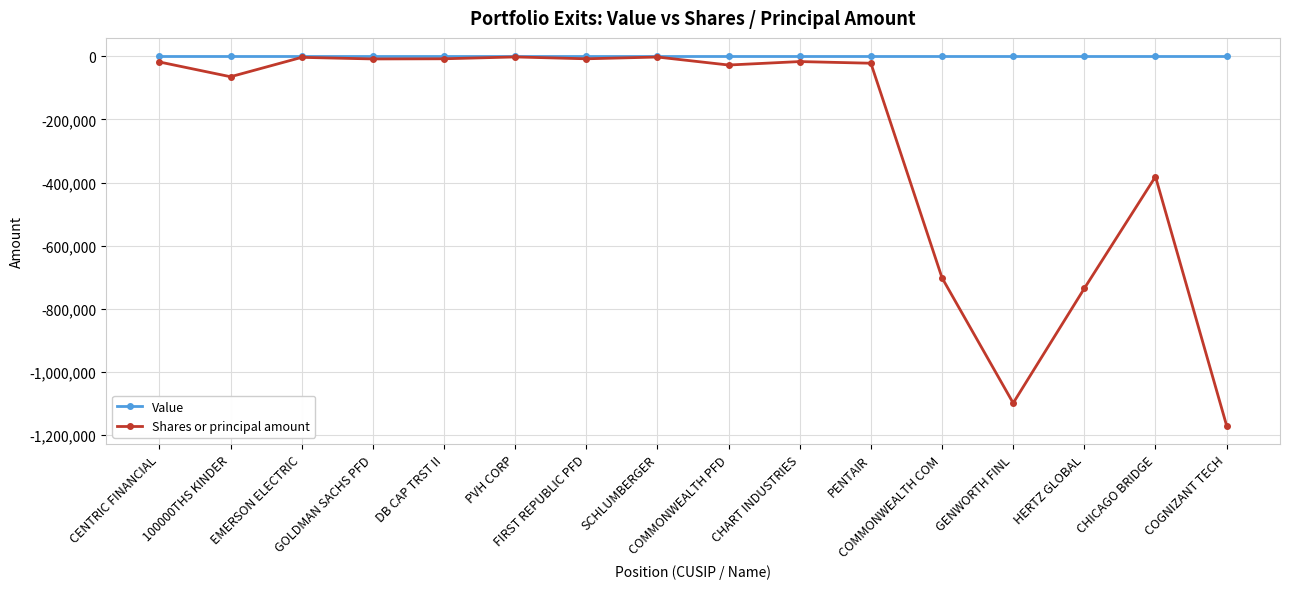

Which series has the largest range (max minus min)?

Shares or principal amount